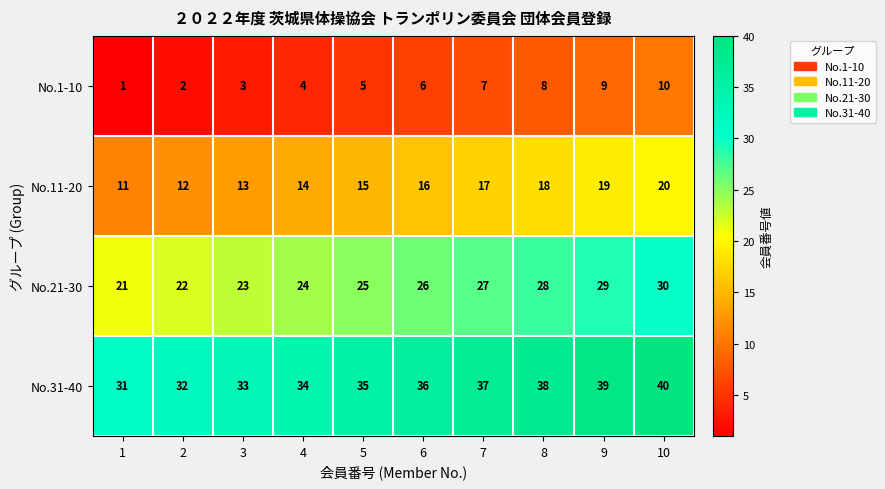

What is the average value of the No.11-20 series?

16